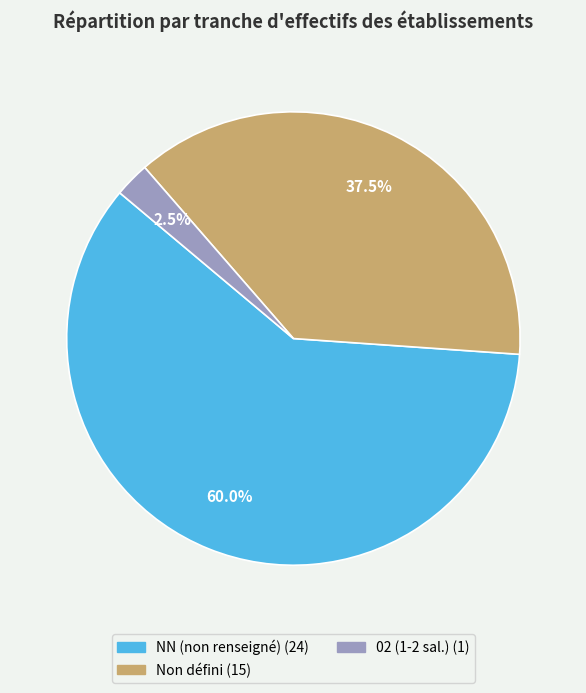

Is there any slice that represents more than half of the pie?

Yes